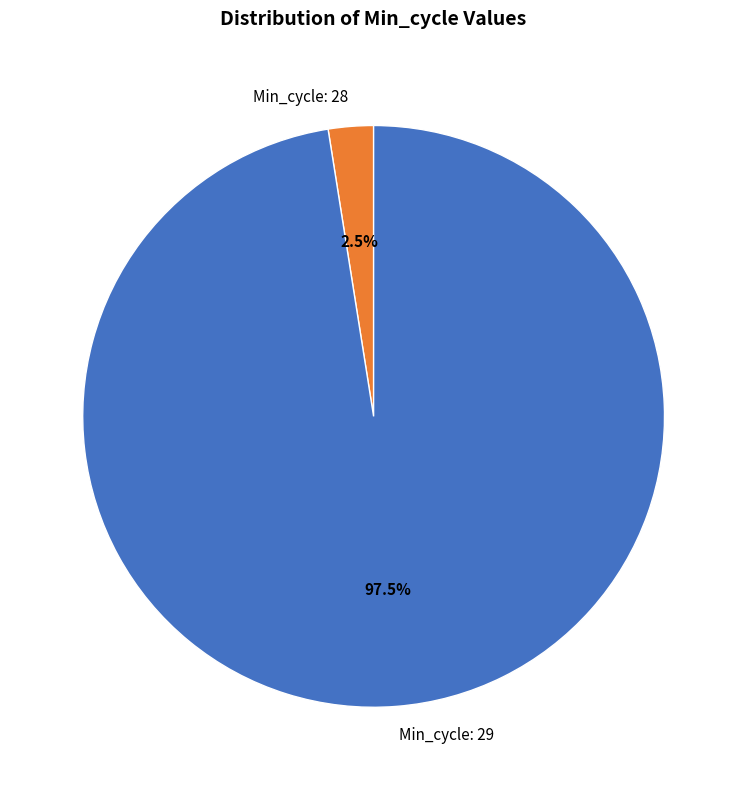

Does any single category account for the majority?

Yes